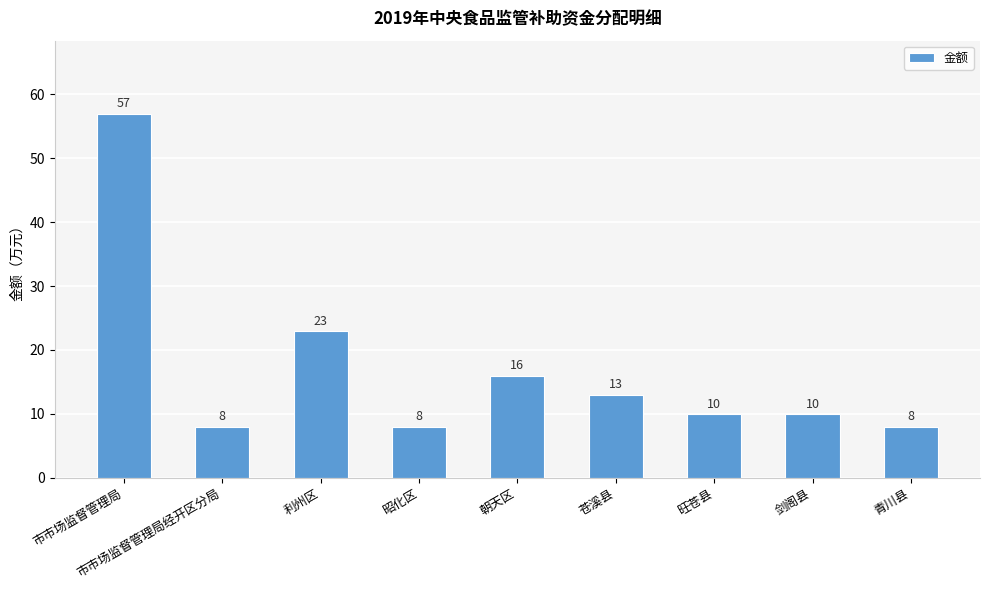

Reading right to left, transcribe all the data shown in this chart.

8	10	10	13	16	8	23	8	57